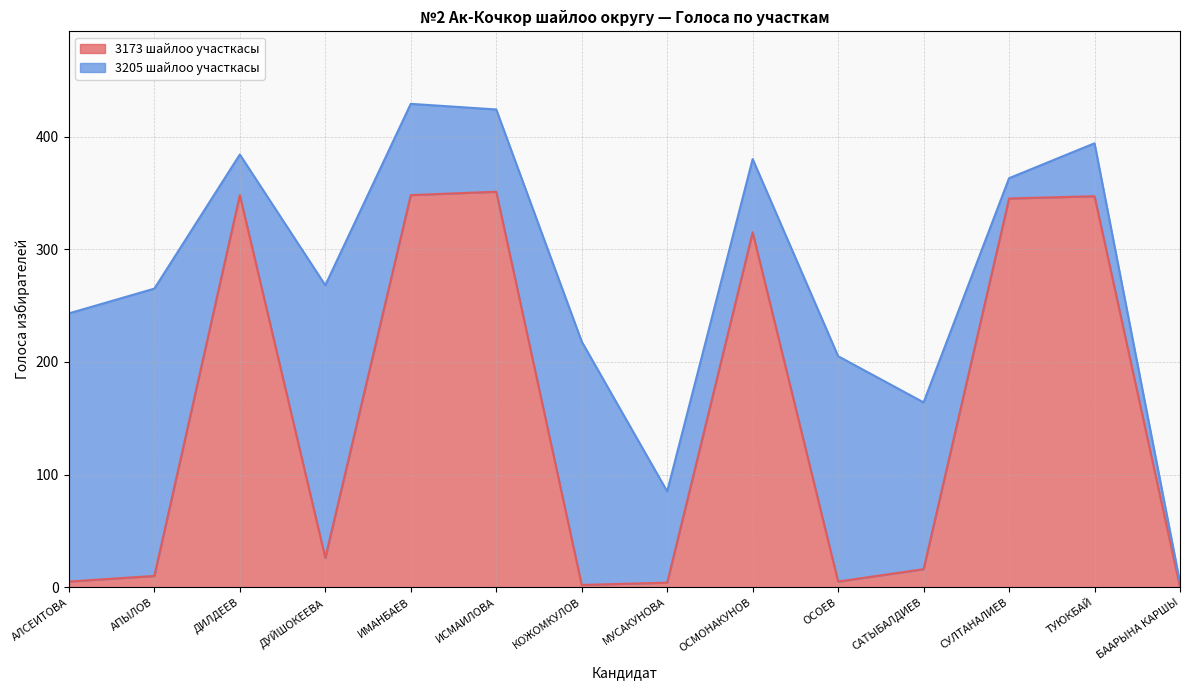

Is it true that the value at БААРЫНА КАРШЫ is 0?

True